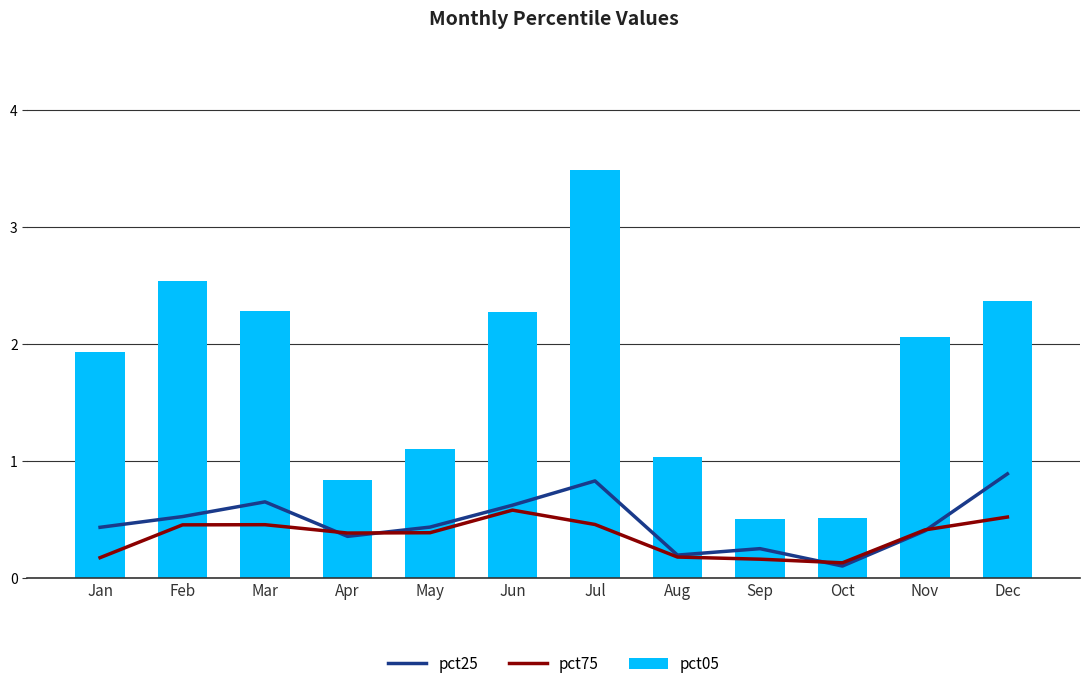

Reading left to right, list all the values displayed in this chart.

pct25: 0.4	0.5	0.7	0.4	0.4	0.6	0.8	0.2	0.3	0.1	0.4	0.9
pct75: 0.2	0.5	0.5	0.4	0.4	0.6	0.5	0.2	0.2	0.1	0.4	0.5
pct05: 1.9	2.5	2.3	0.8	1.1	2.3	3.5	1.0	0.5	0.5	2.1	2.4